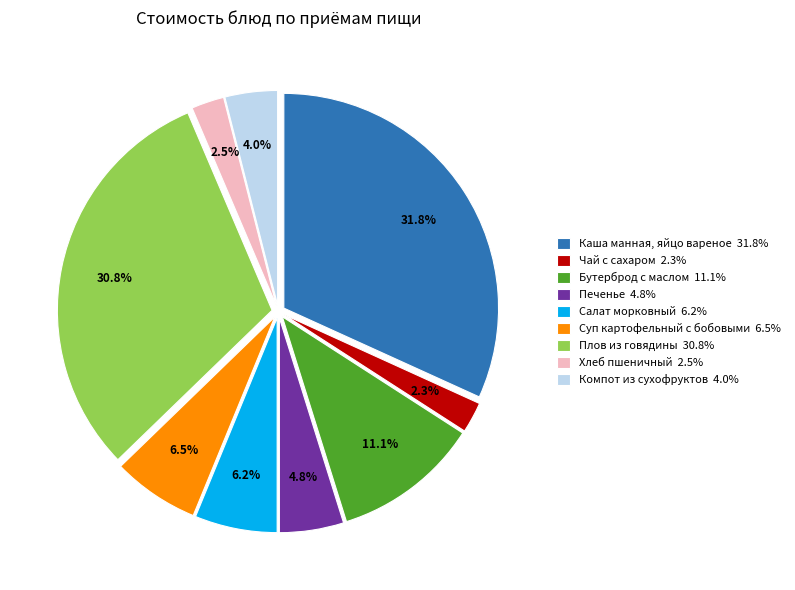

Does any single category account for the majority?

No